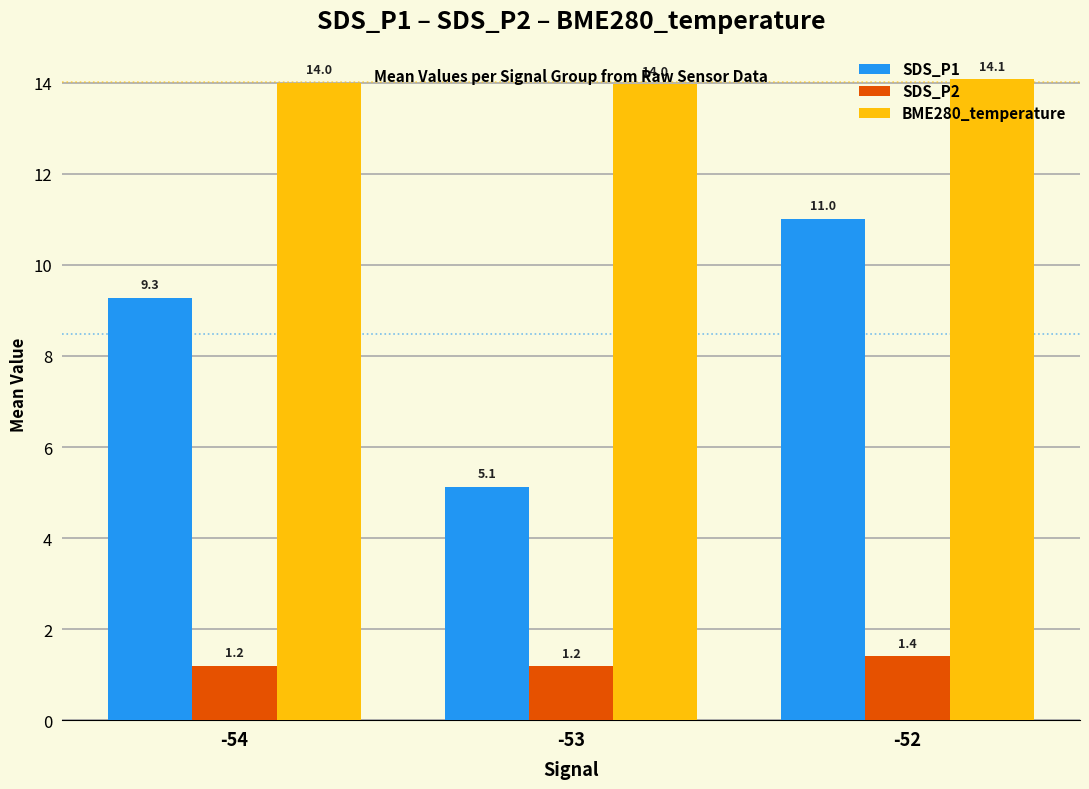

Reading left to right, what are all the values shown in this chart?

SDS_P1: 9.3	5.1	11.0
SDS_P2: 1.2	1.2	1.4
BME280_temperature: 14.0	14.0	14.1